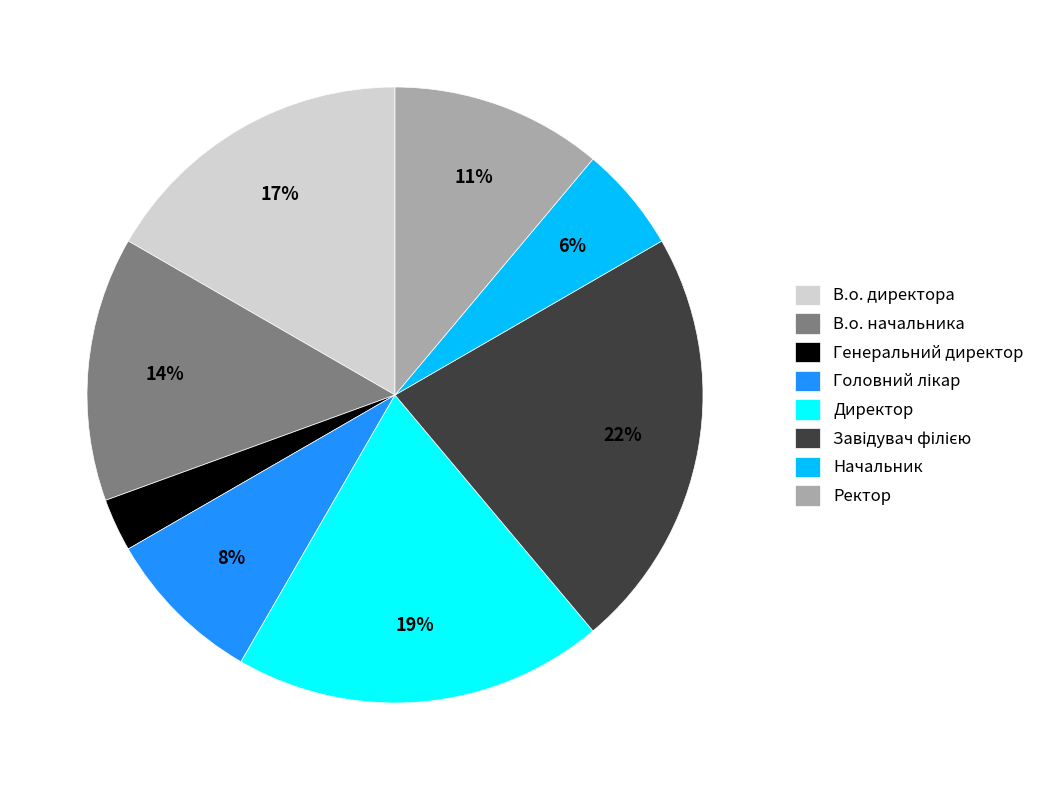

What is the smallest slice in the pie chart?

Генеральний директор